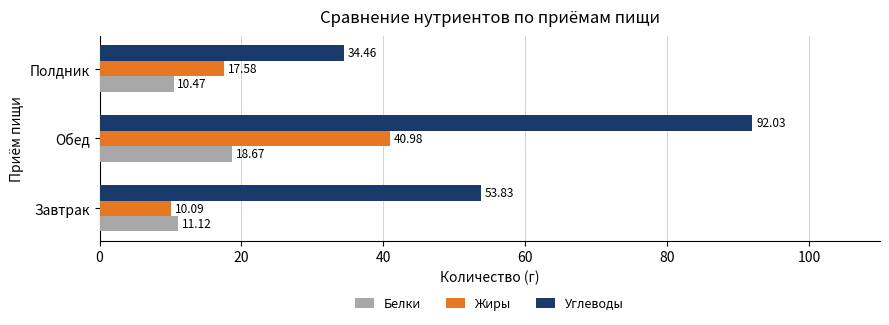

How many data points in Жиры are above 17?

2